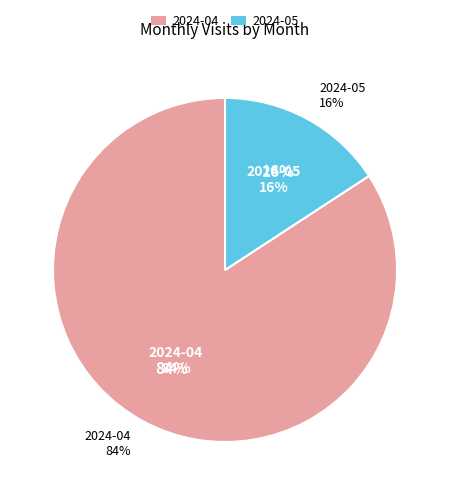

Combined, do 2024-05 and 2024-04 account for over 50%?

Yes